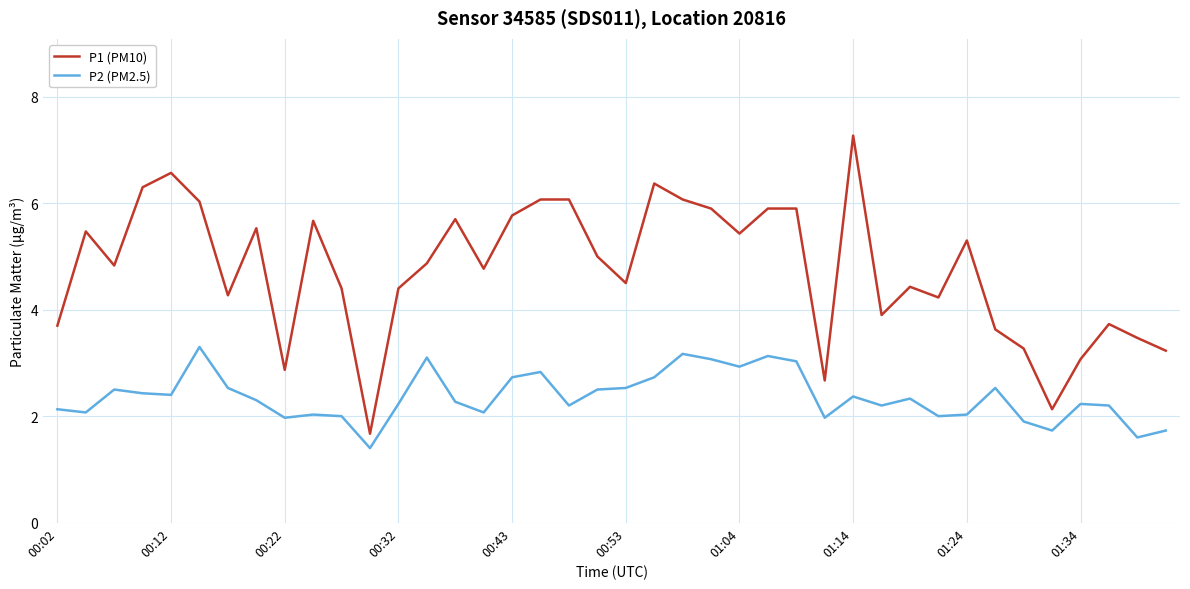

List the series in order of their overall mean, highest first.

P1 (PM10), P2 (PM2.5)